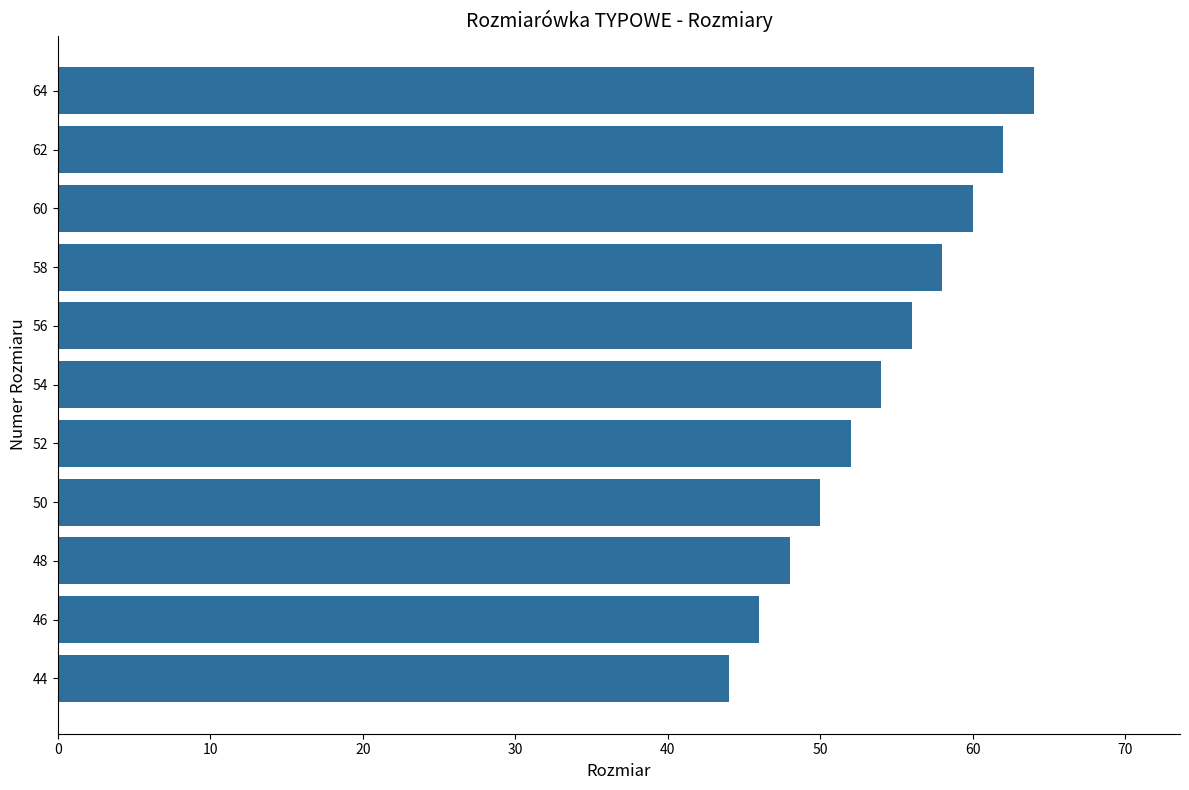

Rank the categories by value from highest to lowest.

64, 62, 60, 58, 56, 54, 52, 50, 48, 46, 44